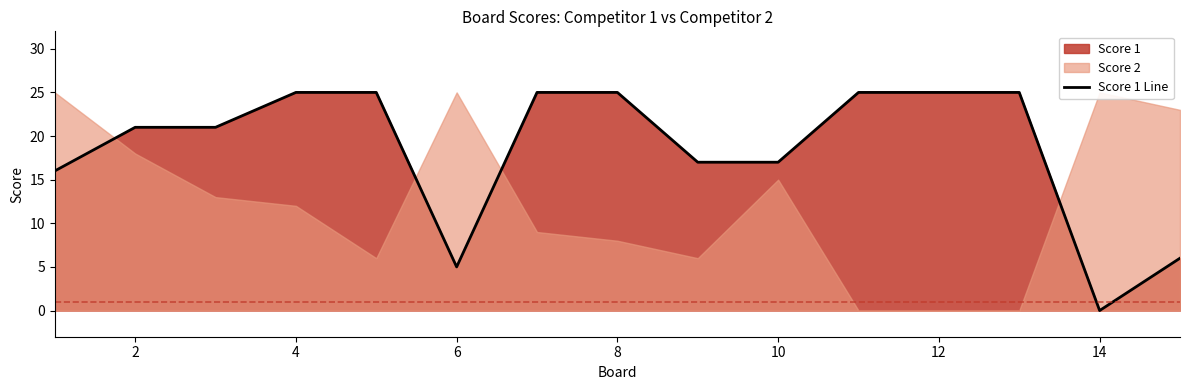

Is it true that Score 1 Line equals 26 at 10?

False